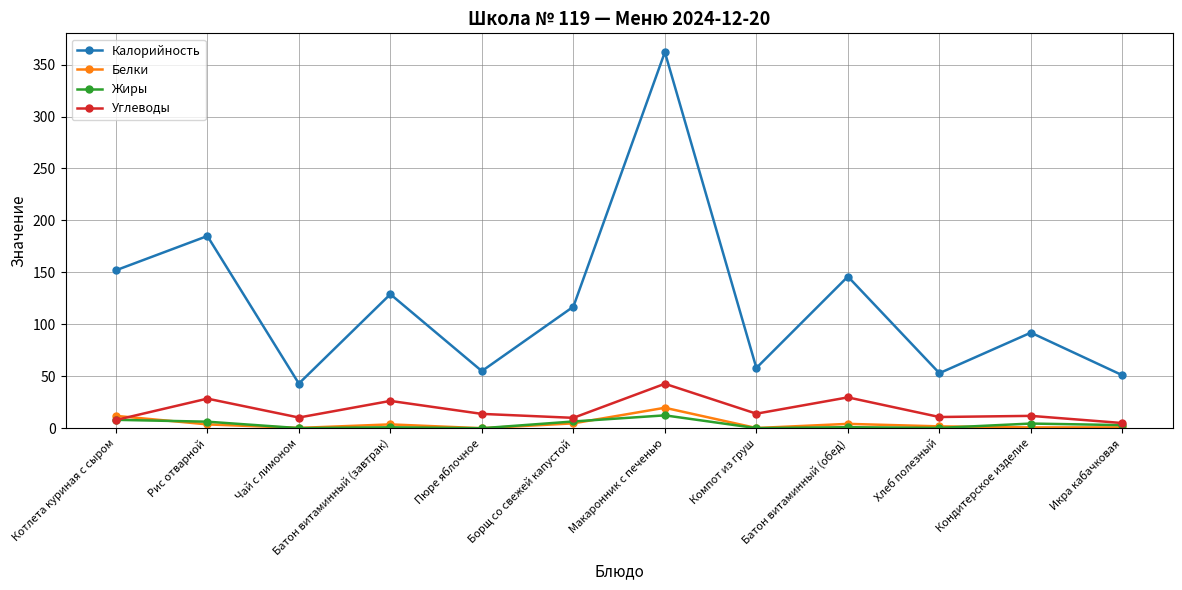

What is the maximum value for Жиры?

12.4